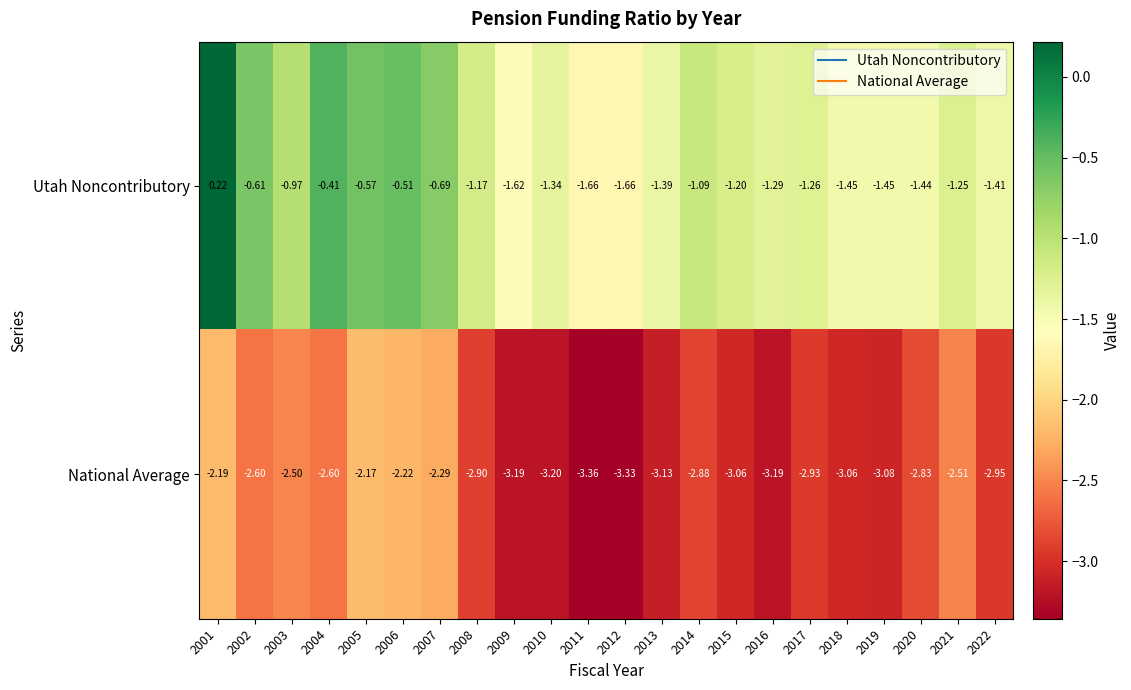

Which series has the largest total across all categories?

Utah Noncontributory